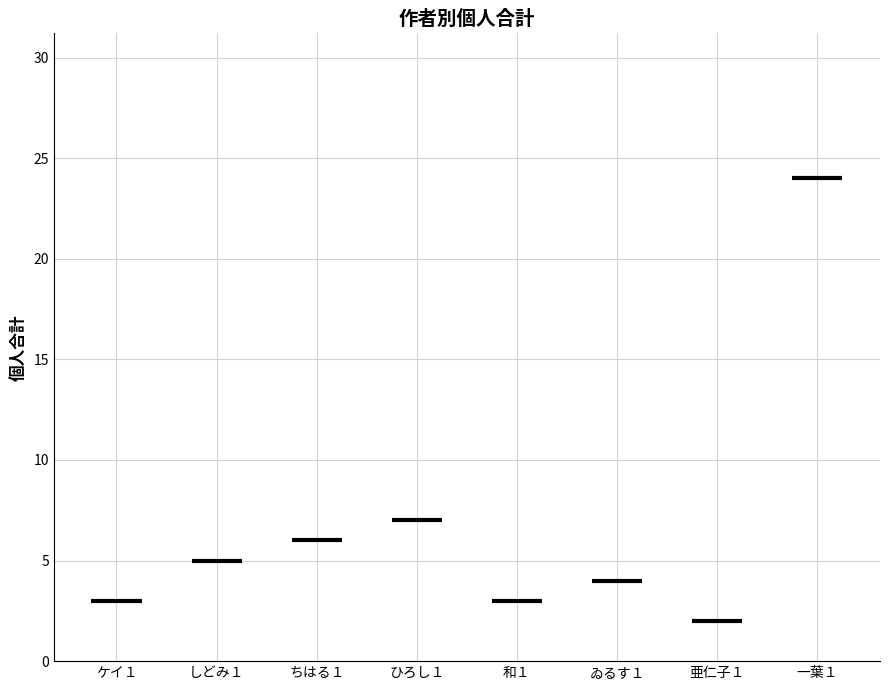

Is it true that the value at しどみ１ is 7?

False